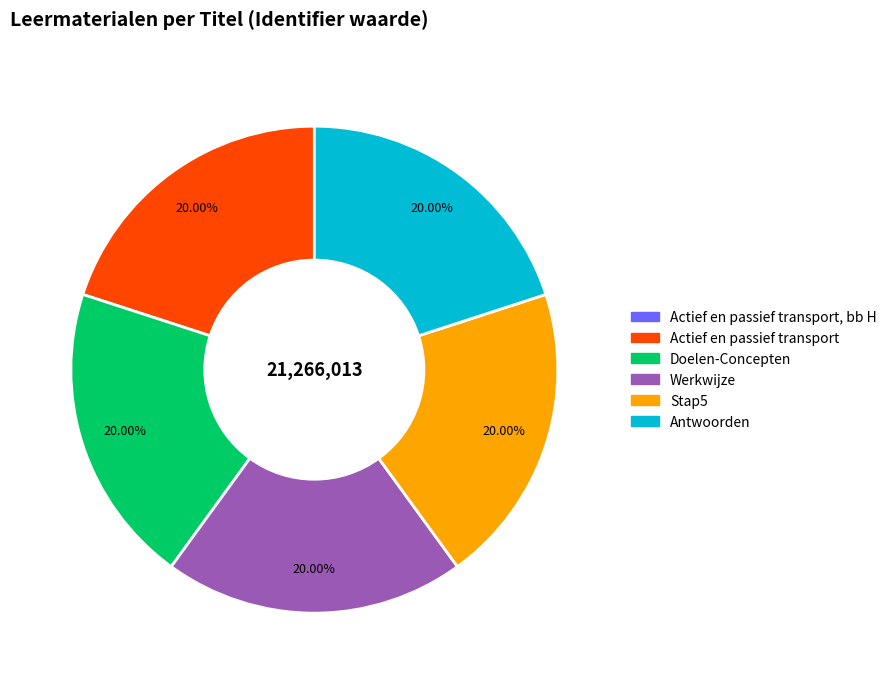

Does any single category account for the majority?

No